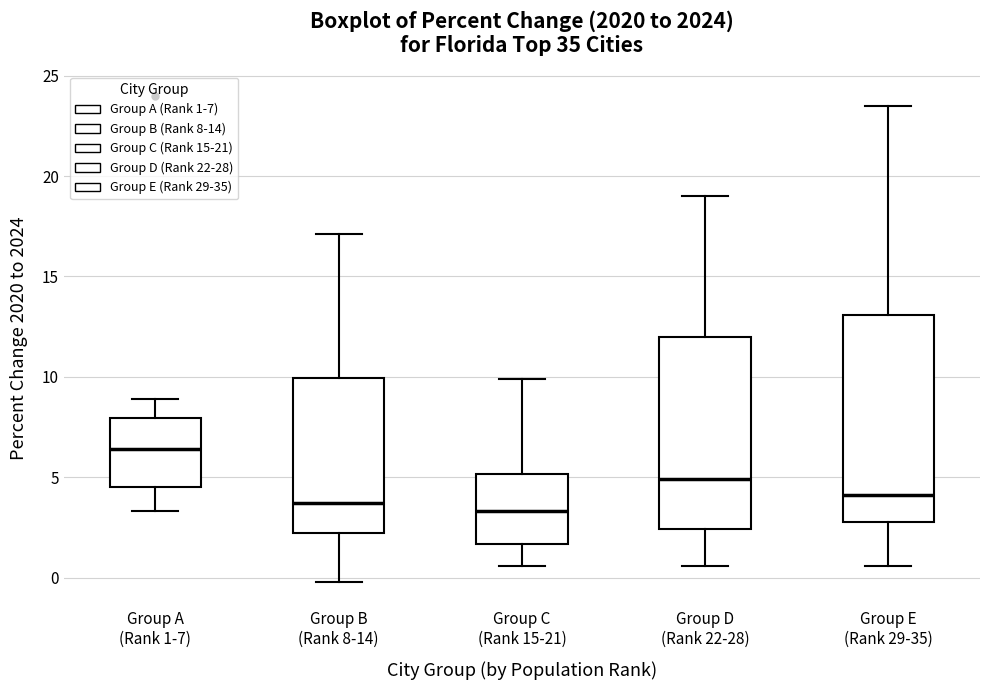

Reading left to right, read every box against the y-axis: the position of its median line, the range the box covers, and the ends of its whiskers. The values are not printed on the chart, so give them approximately, as read against the axis.

Group A (Rank 1-7): median 6.5, box 4.5 to 8.0, whiskers 3.5 to 9.0
Group B (Rank 8-14): median 3.5, box 2.0 to 10.0, whiskers 0.0 to 17.0
Group C (Rank 15-21): median 3.5, box 1.5 to 5.0, whiskers 0.5 to 10.0
Group D (Rank 22-28): median 5.0, box 2.5 to 12.0, whiskers 0.5 to 19.0
Group E (Rank 29-35): median 4.0, box 3.0 to 13.0, whiskers 0.5 to 23.5